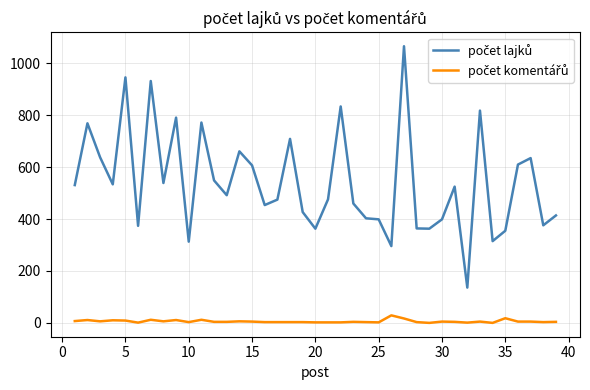

What is the greatest value displayed?

1066